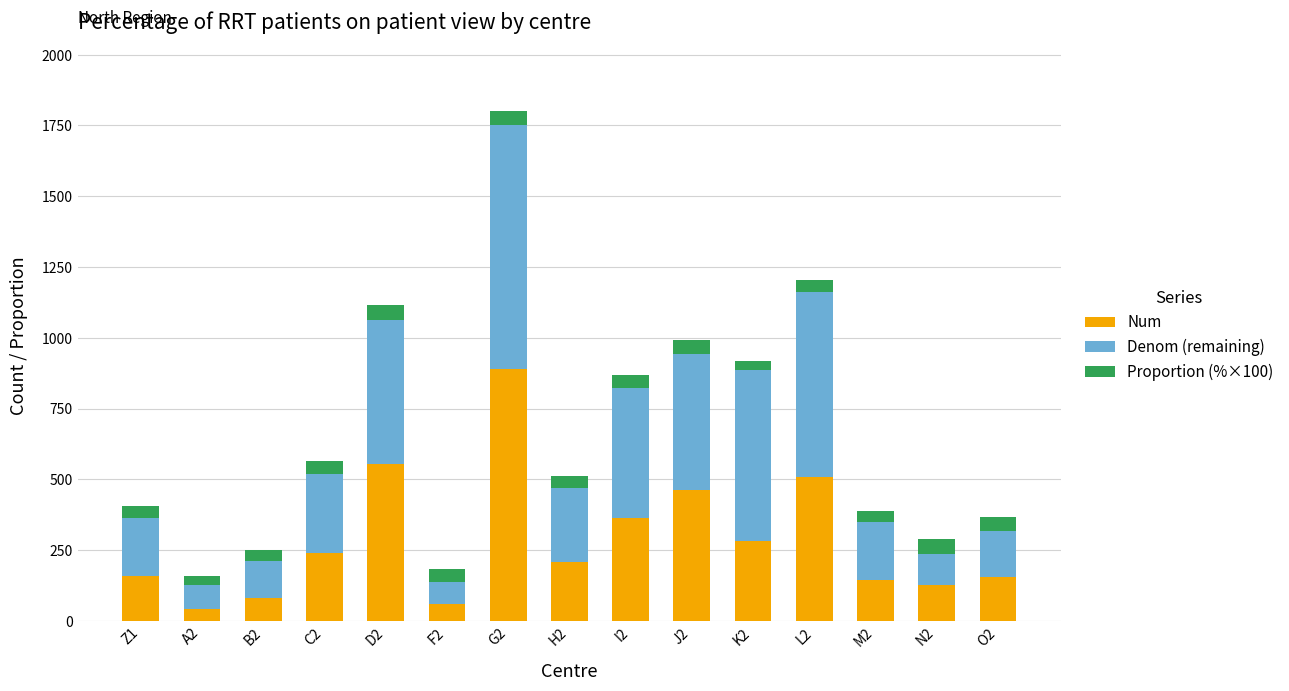

What is the sum of the Num values at L2 and J2?

972